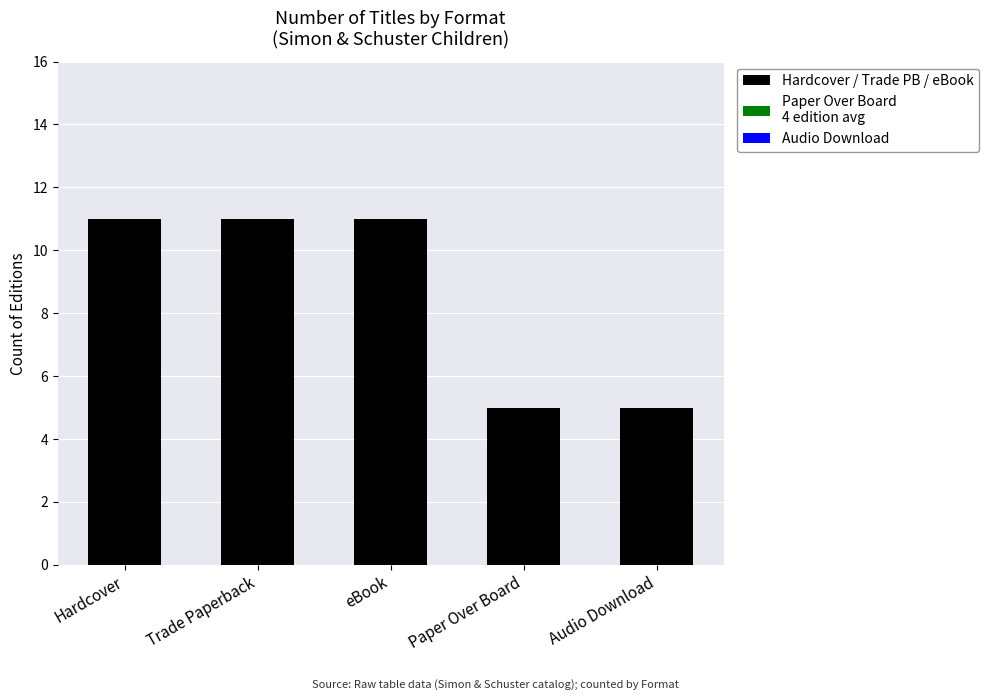

What is the minimum value shown in the chart?

5